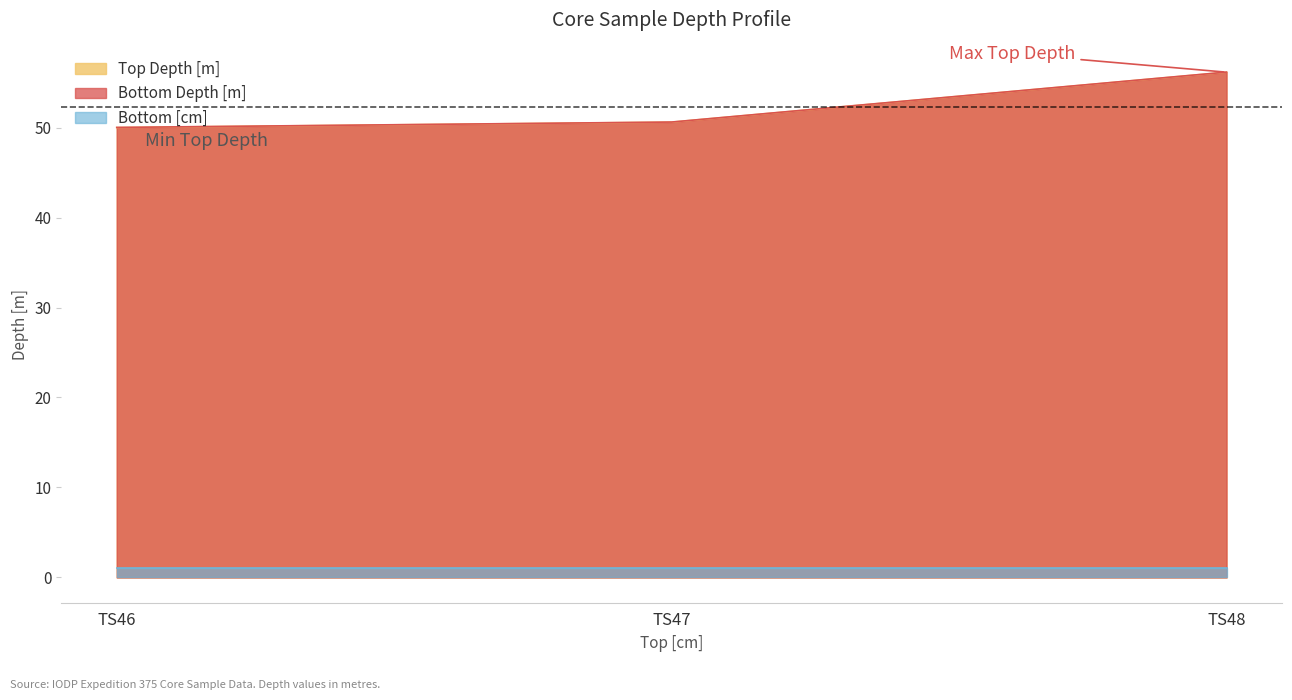

What is the difference between the Bottom Depth [m] values at TS48 and TS47?

5.5